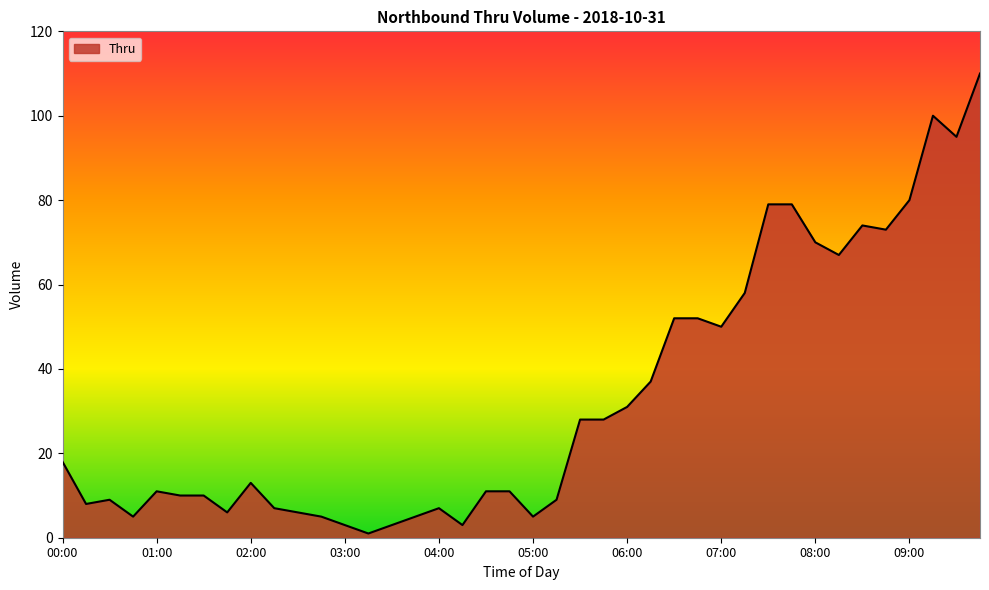

What is the difference between the maximum and minimum values?

109